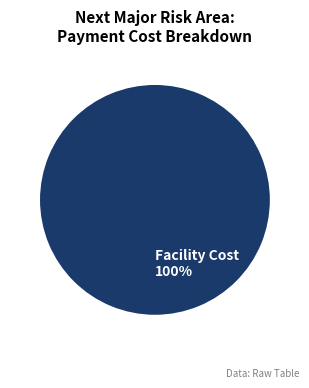

How many segments does this pie chart have?

1